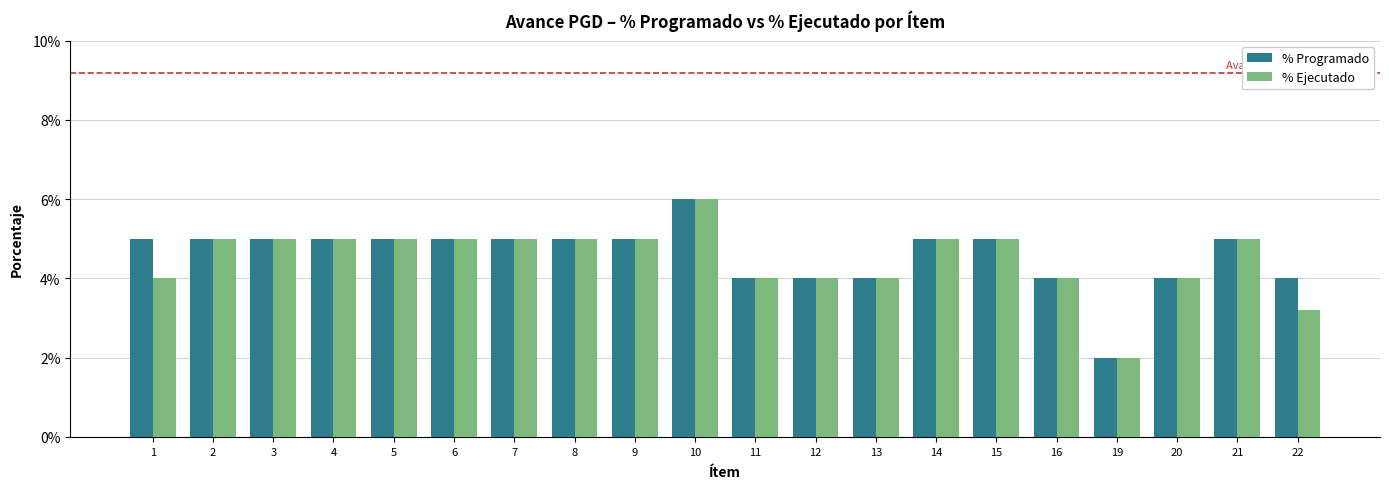

Which series has the largest total across all categories?

% Programado